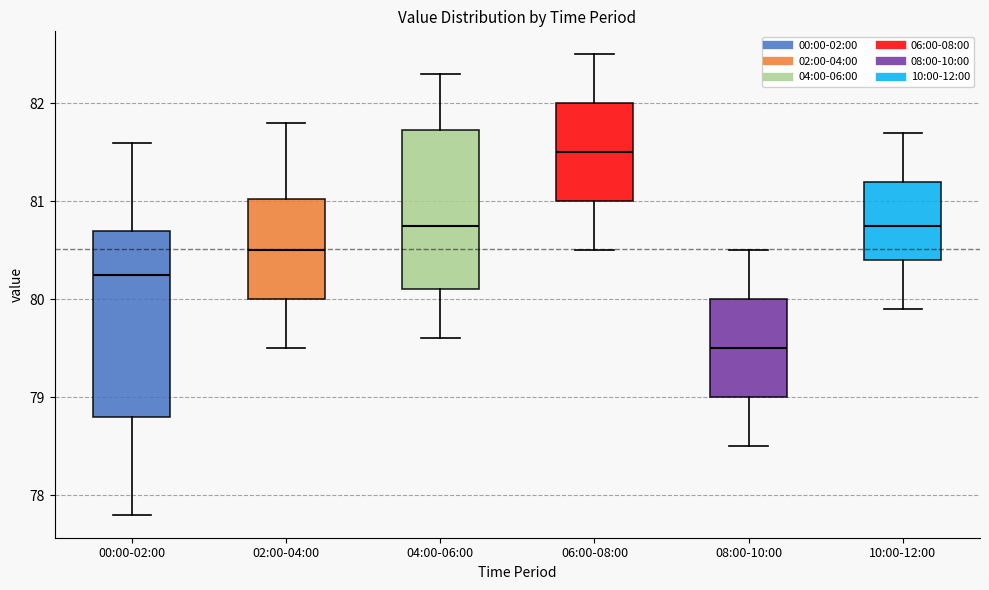

Reading left to right, read every box against the y-axis: the position of its median line, the range the box covers, and the ends of its whiskers. The values are not printed on the chart, so give them approximately, as read against the axis.

00:00-02:00: median 80.3, box 78.8 to 80.7, whiskers 77.8 to 81.6
02:00-04:00: median 80.5, box 80.0 to 81.0, whiskers 79.5 to 81.8
04:00-06:00: median 80.8, box 80.1 to 81.7, whiskers 79.6 to 82.3
06:00-08:00: median 81.5, box 81.0 to 82.0, whiskers 80.5 to 82.5
08:00-10:00: median 79.5, box 79.0 to 80.0, whiskers 78.5 to 80.5
10:00-12:00: median 80.8, box 80.4 to 81.2, whiskers 79.9 to 81.7